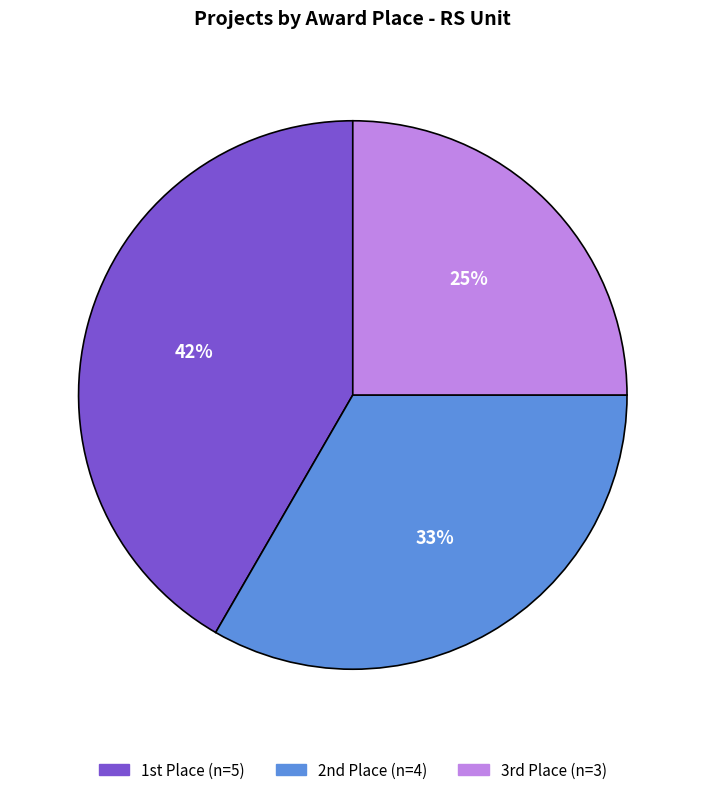

To the nearest percent, what is the difference between the largest and smallest slice percentages?

17%